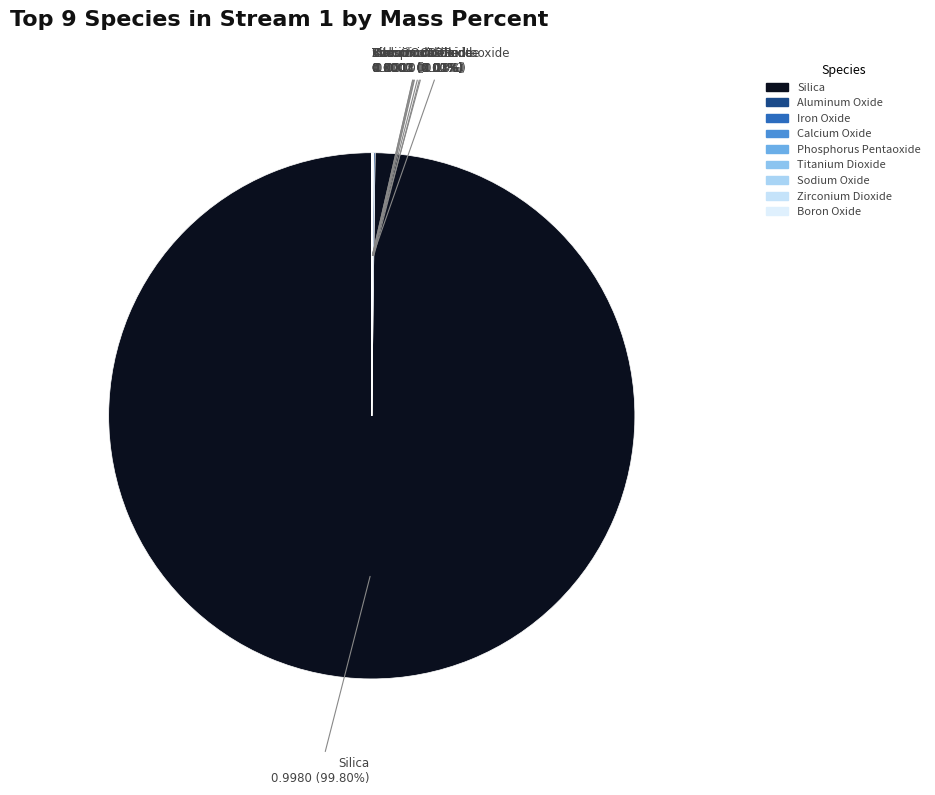

Which category has the biggest portion of the pie?

Silica